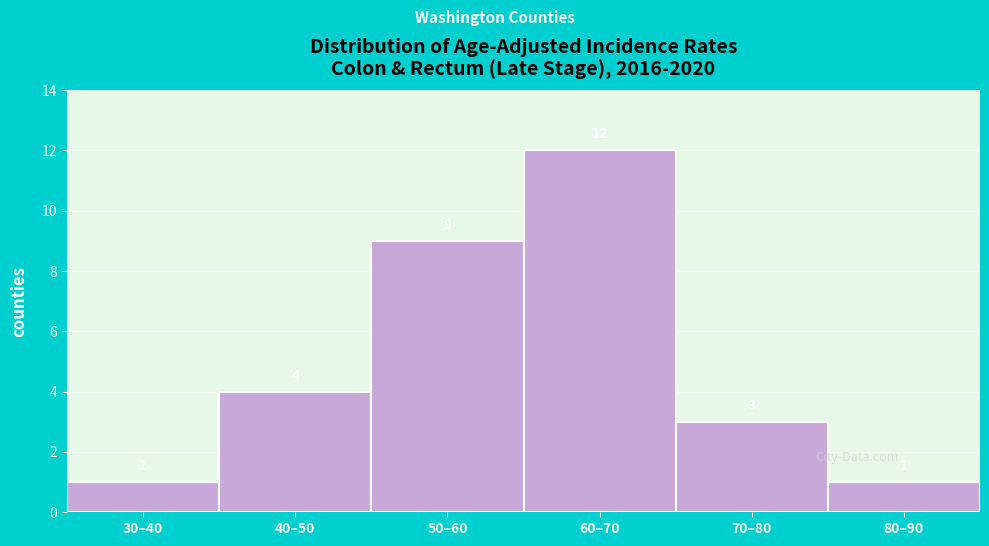

Reading left to right, what are all the values shown in this chart?

30–40=1	40–50=4	50–60=9	60–70=12	70–80=3	80–90=1